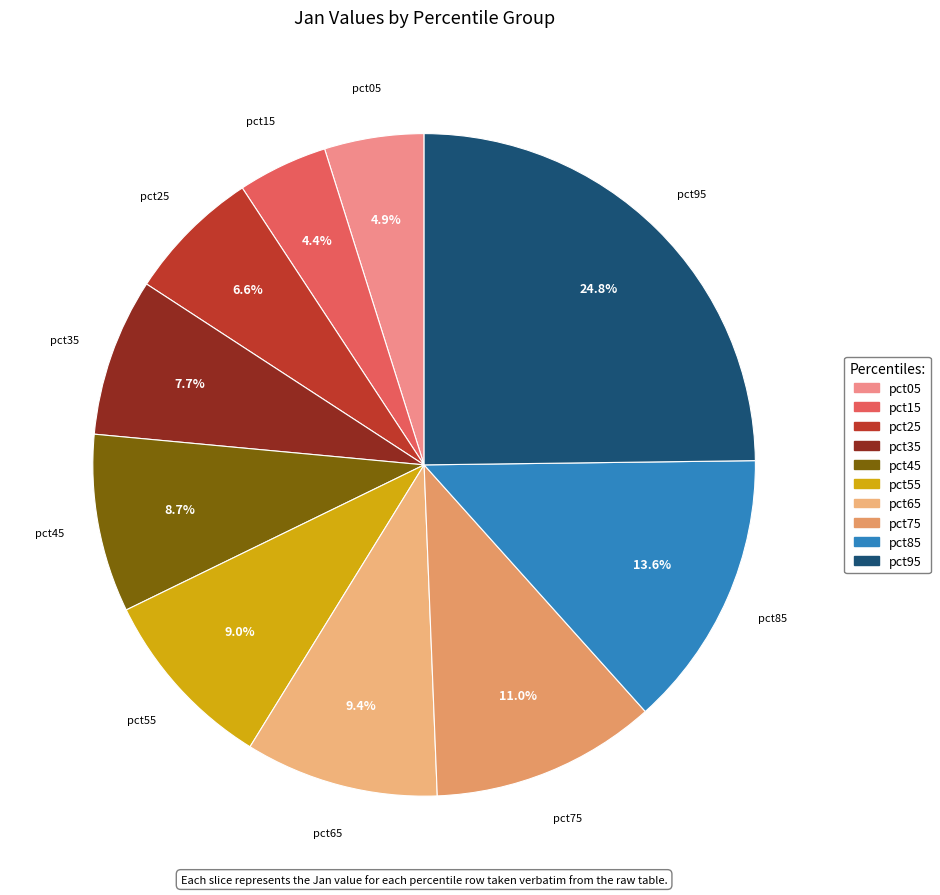

Does pct45 account for over 50% of the chart?

No